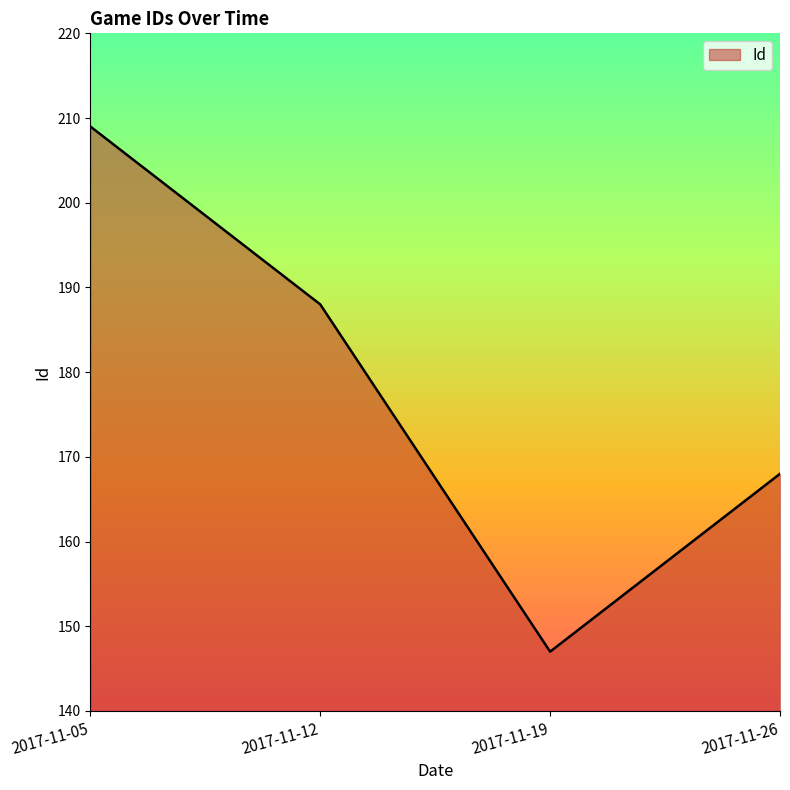

What is the greatest value displayed?

209